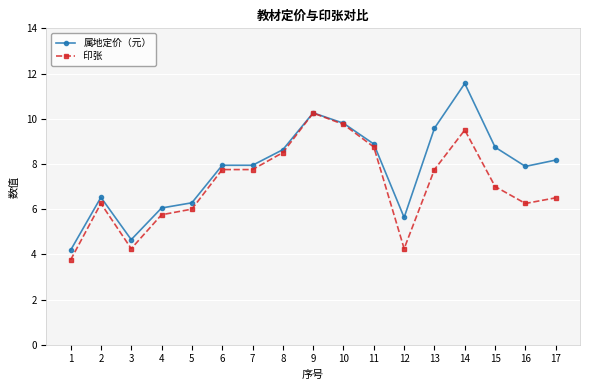

What is the value of the 属地定价（元） point at the 12th from the left?

5.6